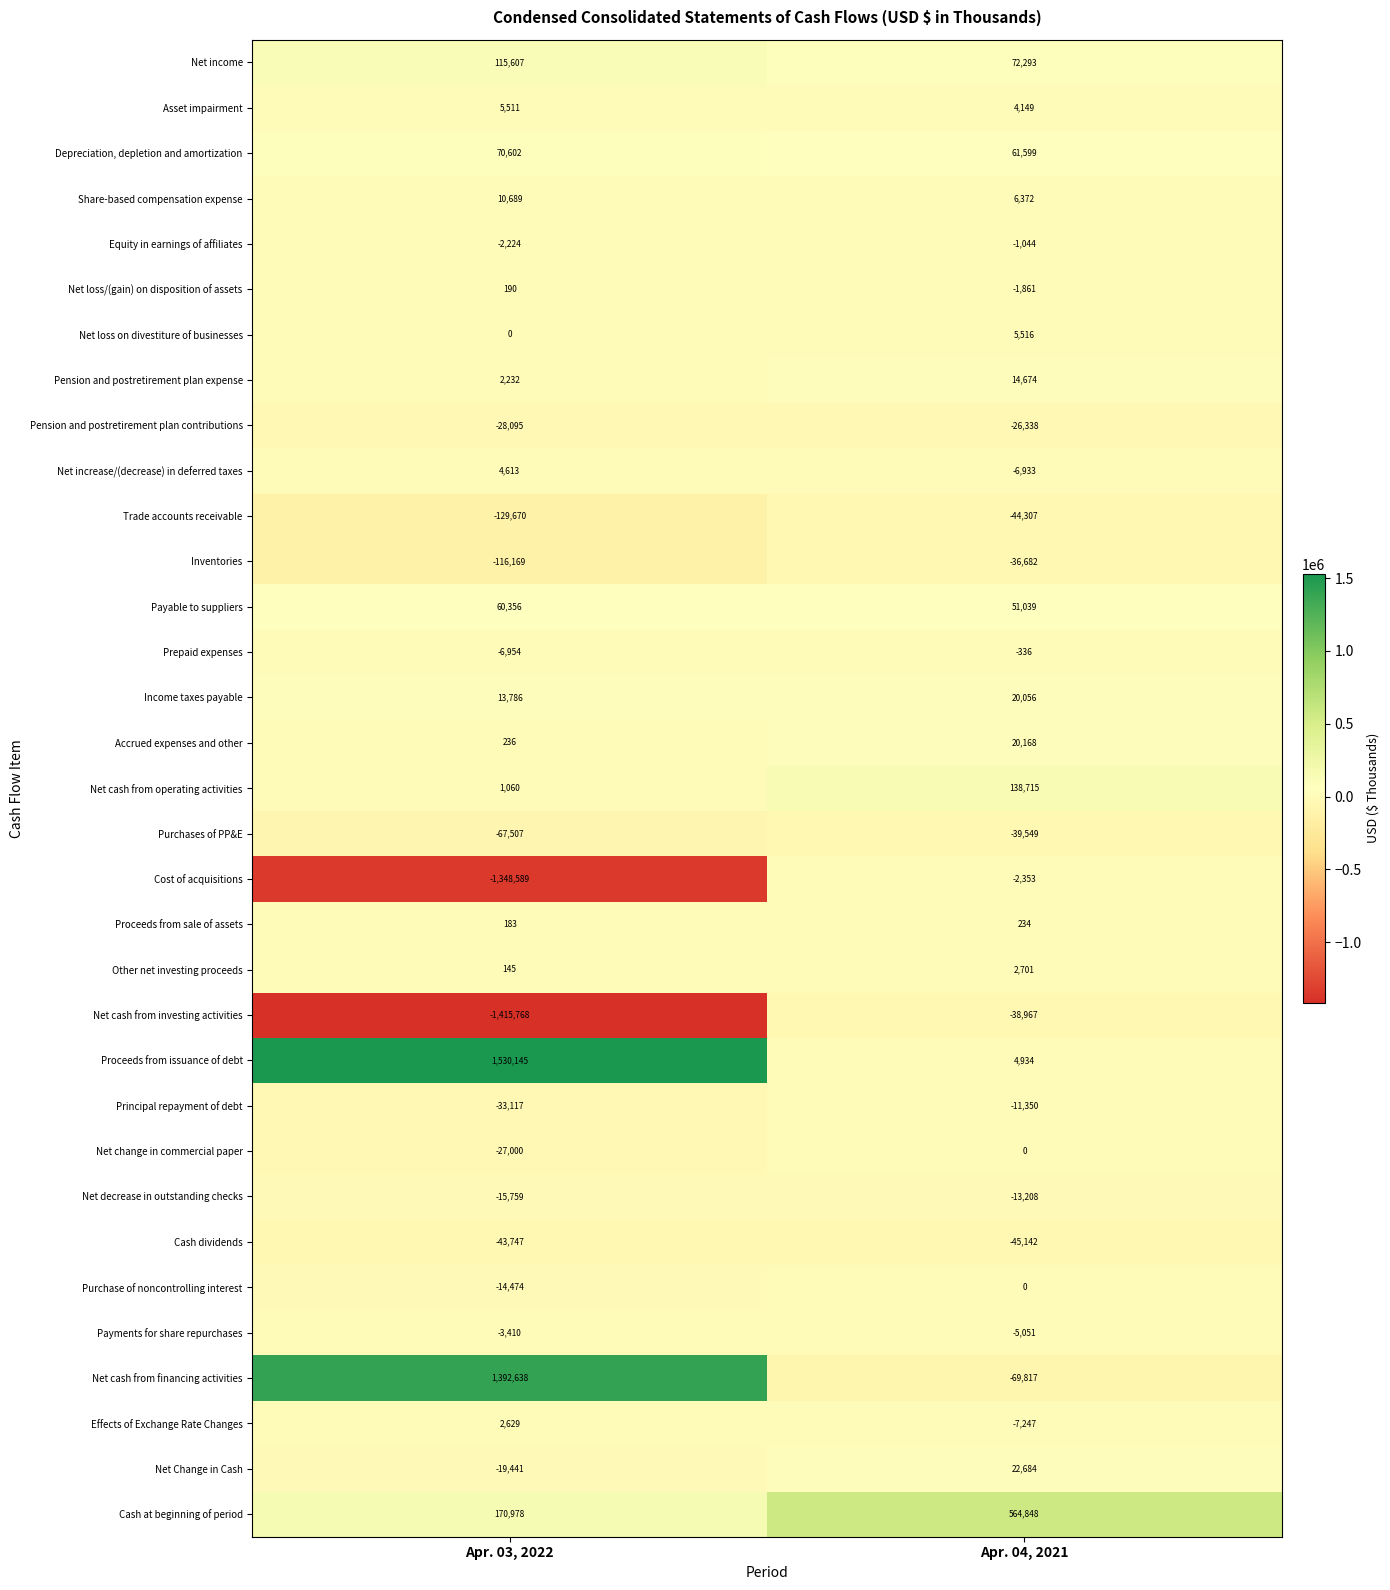

How many data points does each series have?

2